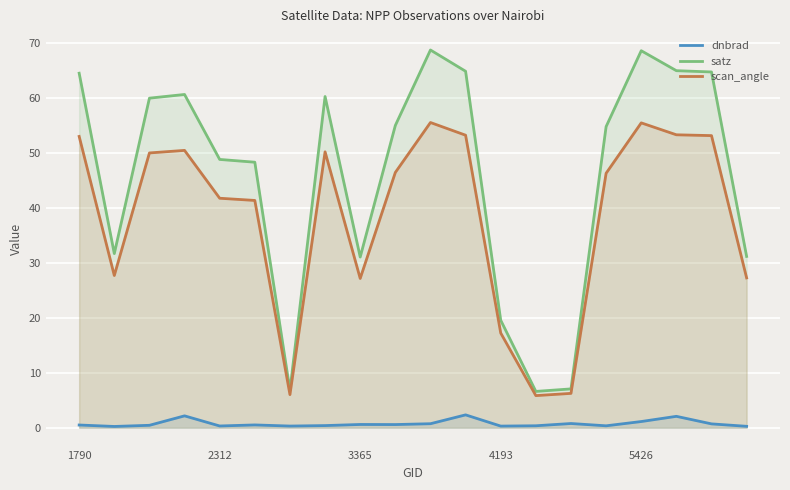

What is the value of the scan_angle point at the 20th from the left?

27.3